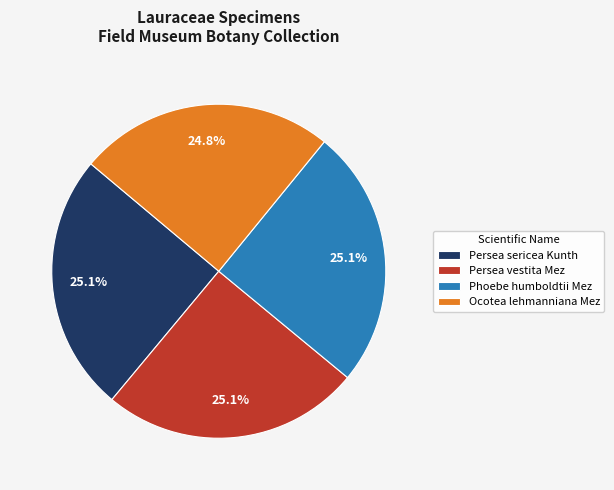

What is the ratio of the value at Phoebe humboldtii Mez to the value at Persea sericea Kunth?

1.0